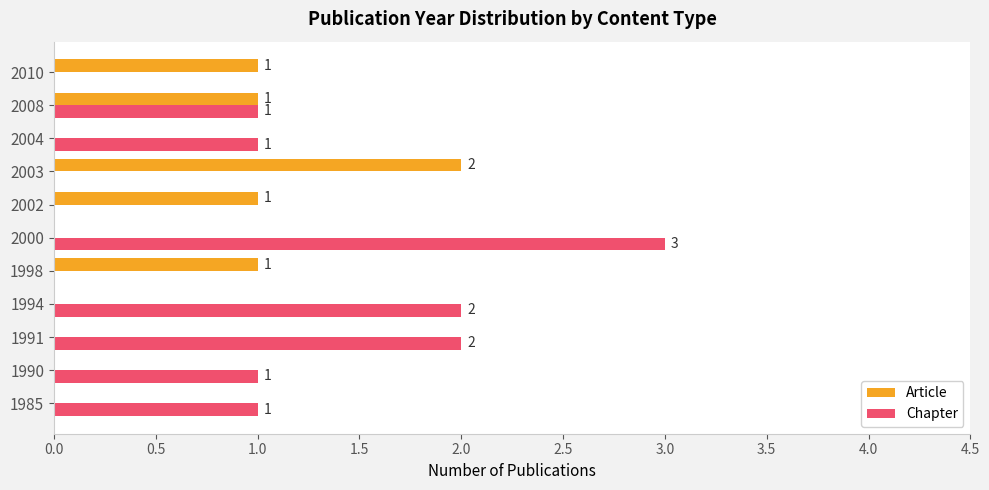

True or false: Article has a value of -1 at 1994.

False